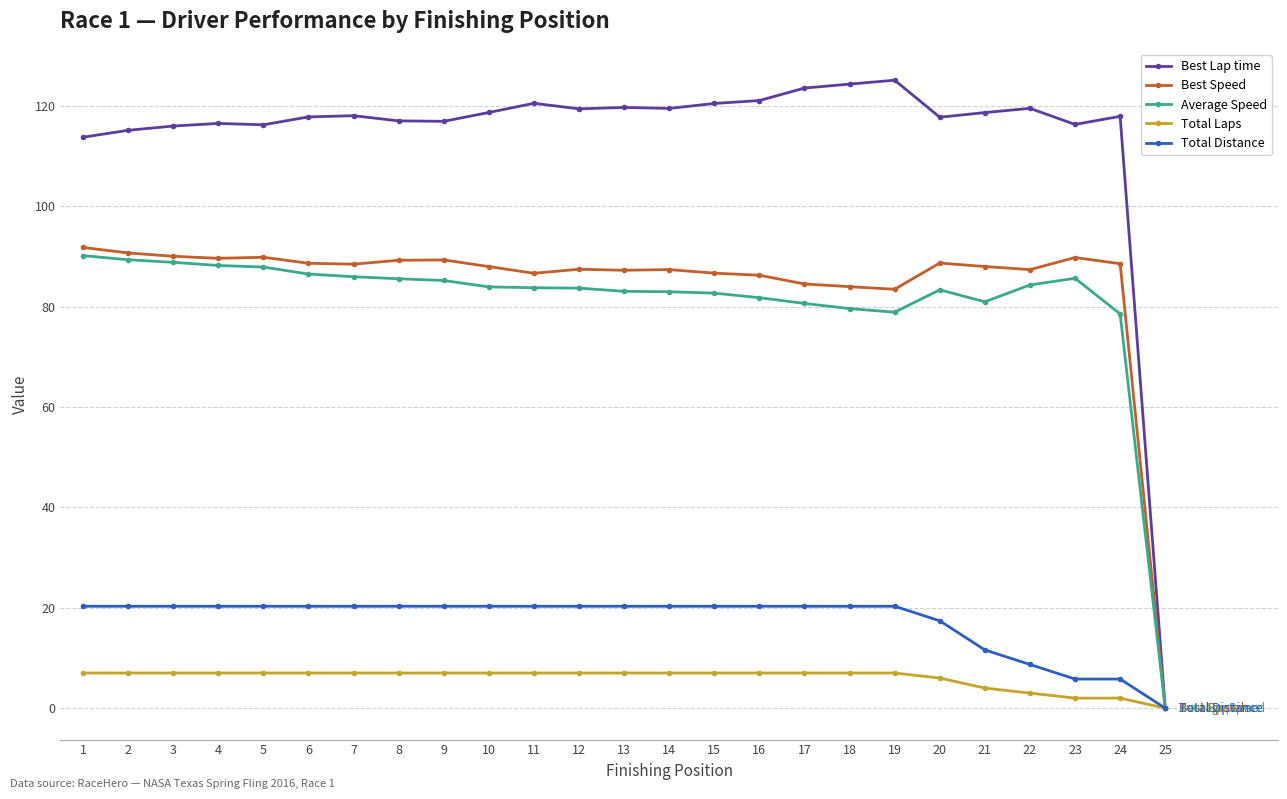

Which series has the largest range (max minus min)?

Best Lap time